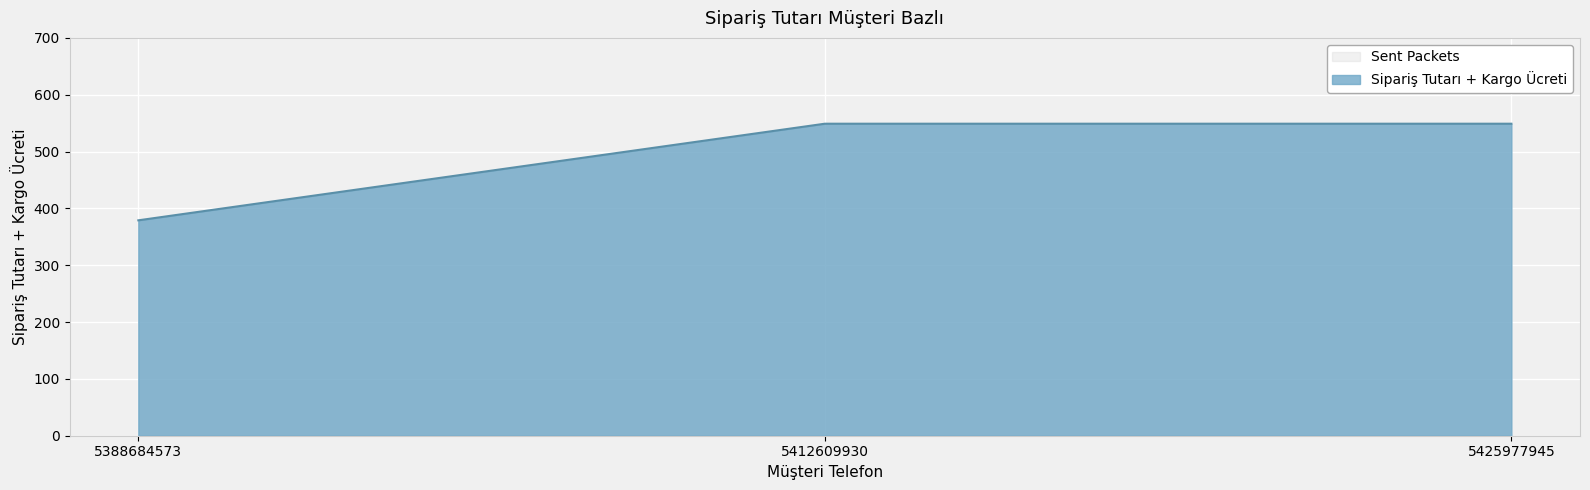

Reading right to left, list all the values displayed in this chart.

5425977945=549	5412609930=549	5388684573=379